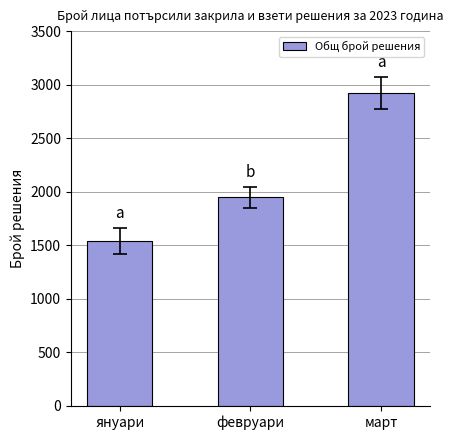

What is the value of the 1st bar from the left?

1540